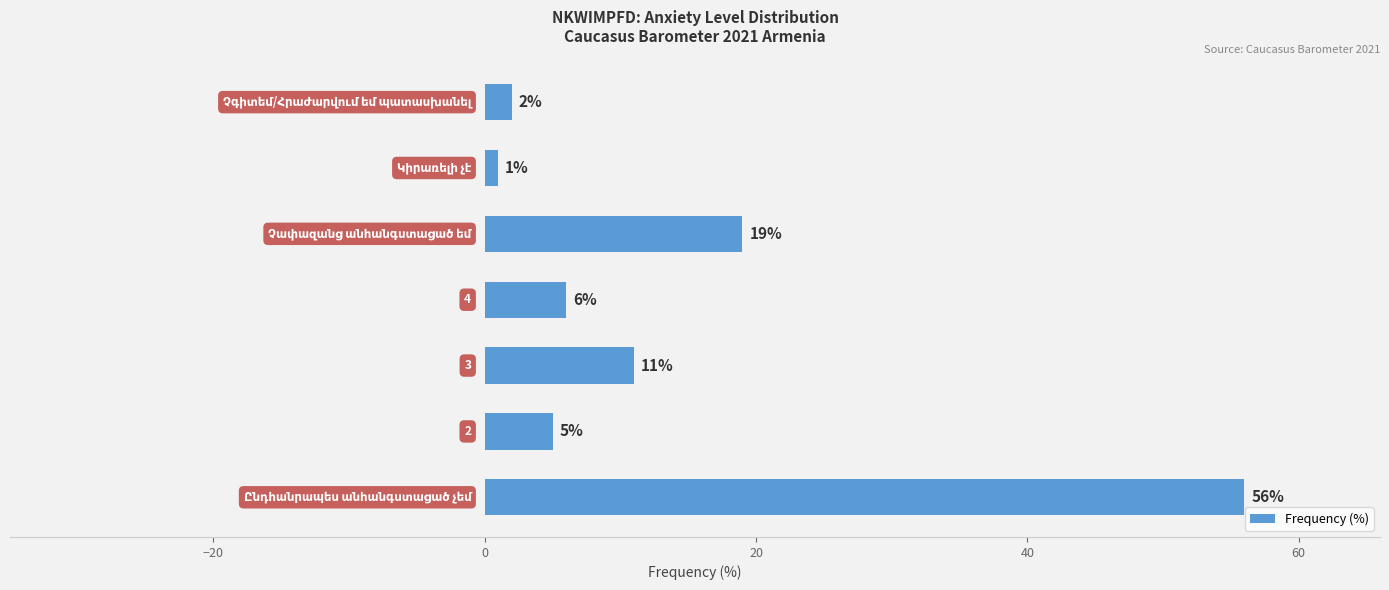

What is the difference between the second highest and second lowest values?

17